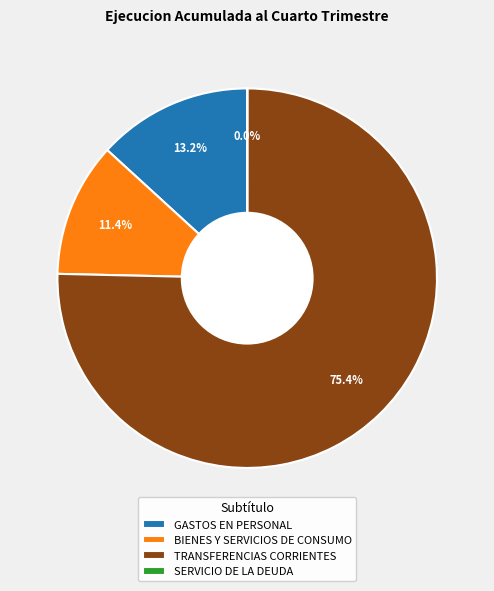

Which has a higher value, GASTOS EN PERSONAL or BIENES Y SERVICIOS DE CONSUMO?

GASTOS EN PERSONAL